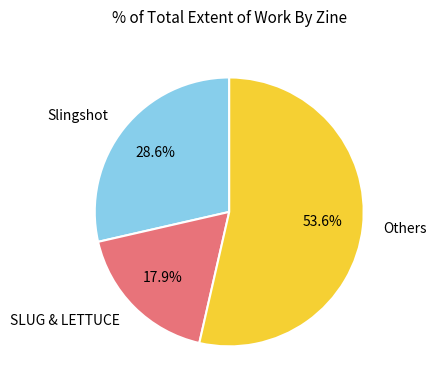

Count the number of slices in the pie.

3